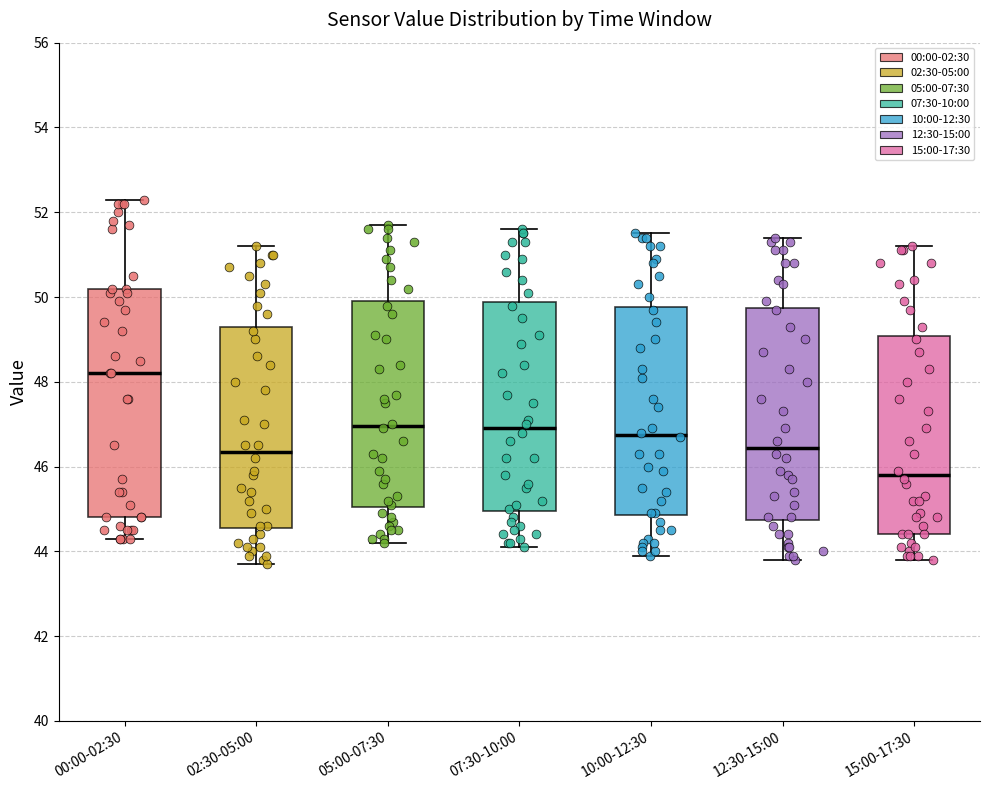

Where is the upper edge of the box for 02:30-05:00 on the y-axis? The values are not printed on the chart, so give them approximately, as read against the axis.

49.4